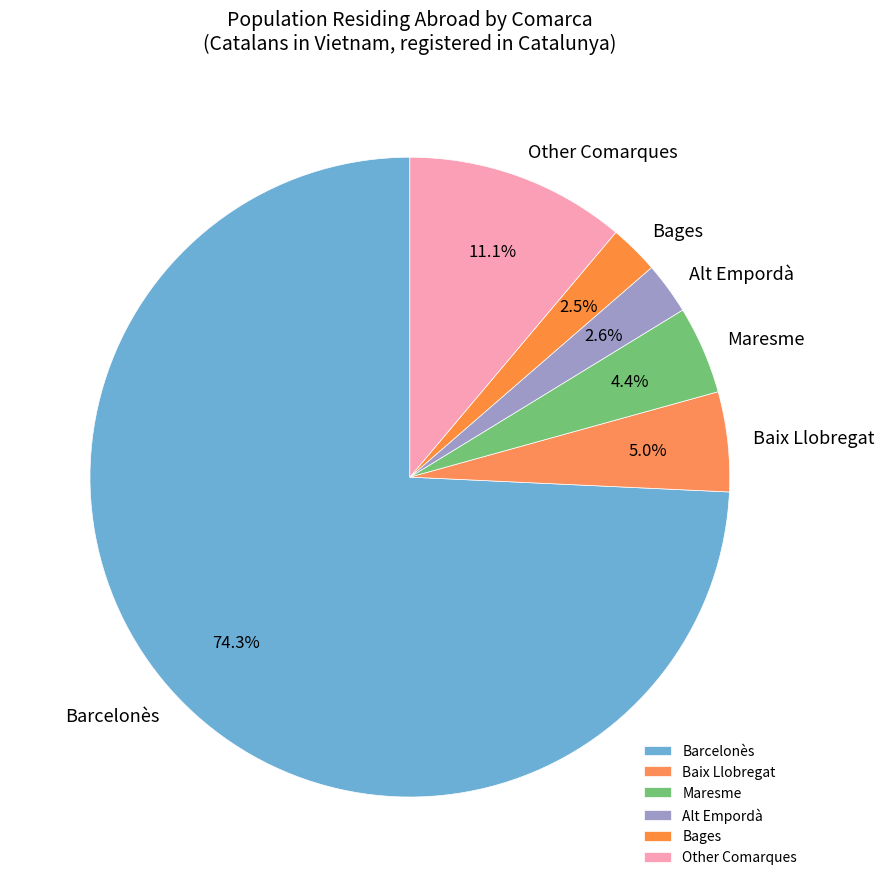

Which slice is the largest?

Barcelonès